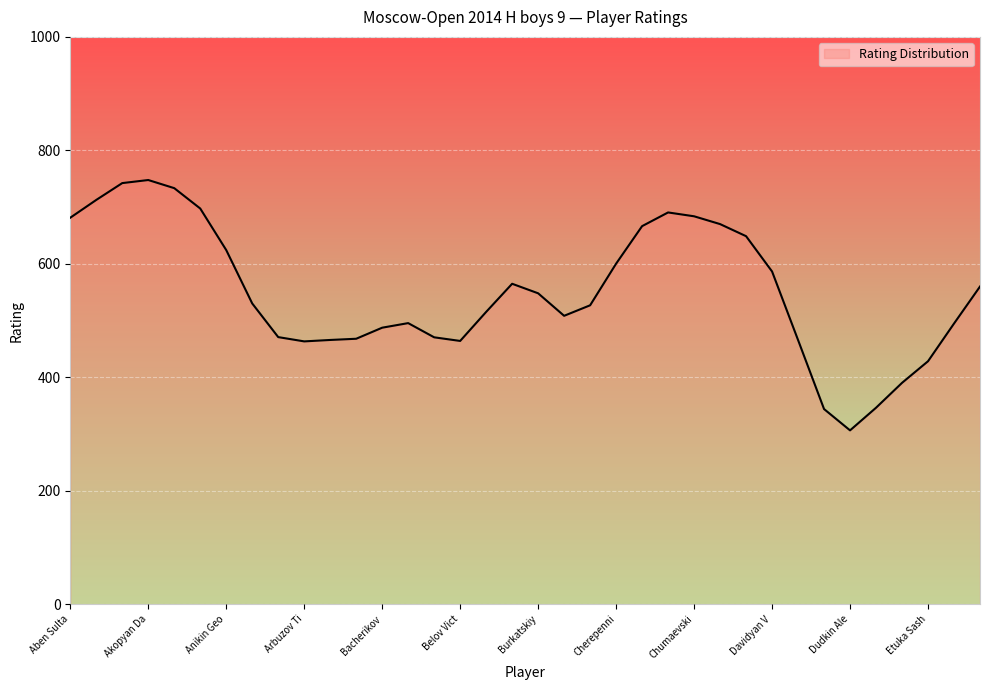

Does the chart have visible grid lines?

Yes